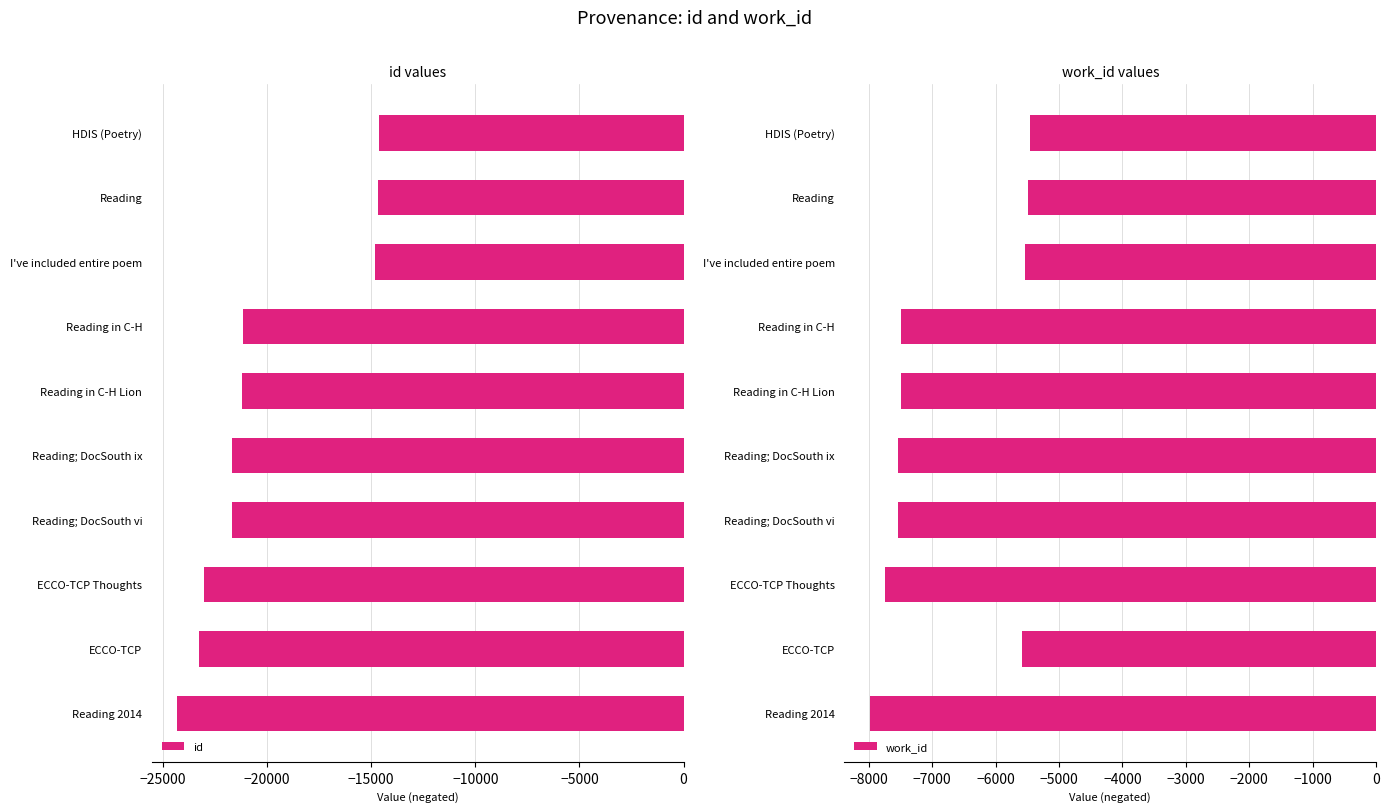

True or false: id has a value of -21692 at Reading; DocSouth vi.

True